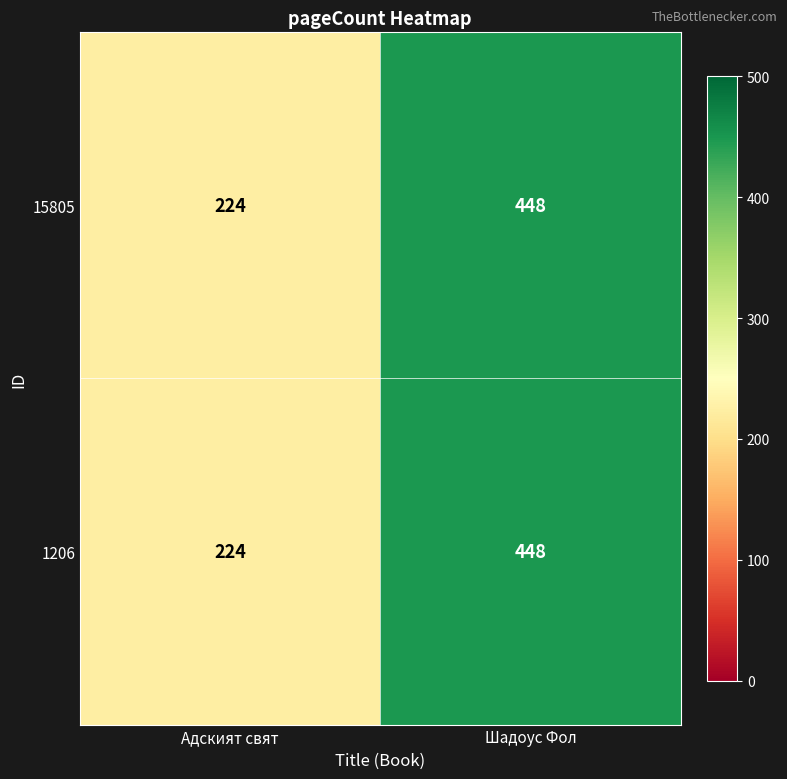

List the labels in order of 1206 value, smallest first.

Адският свят, Шадоус Фол